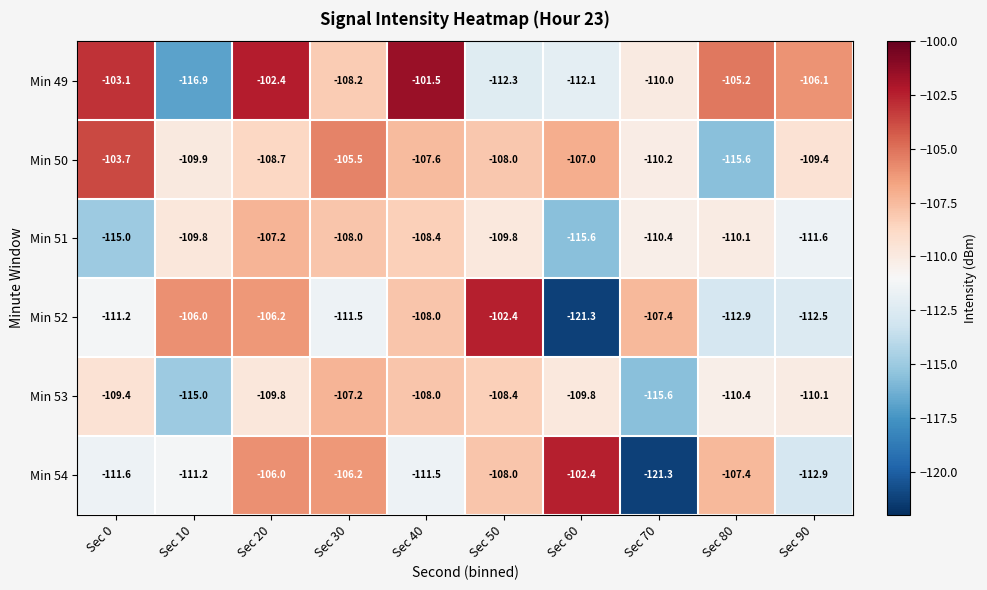

Which category has the highest value in the Min 52 series?

Sec 50